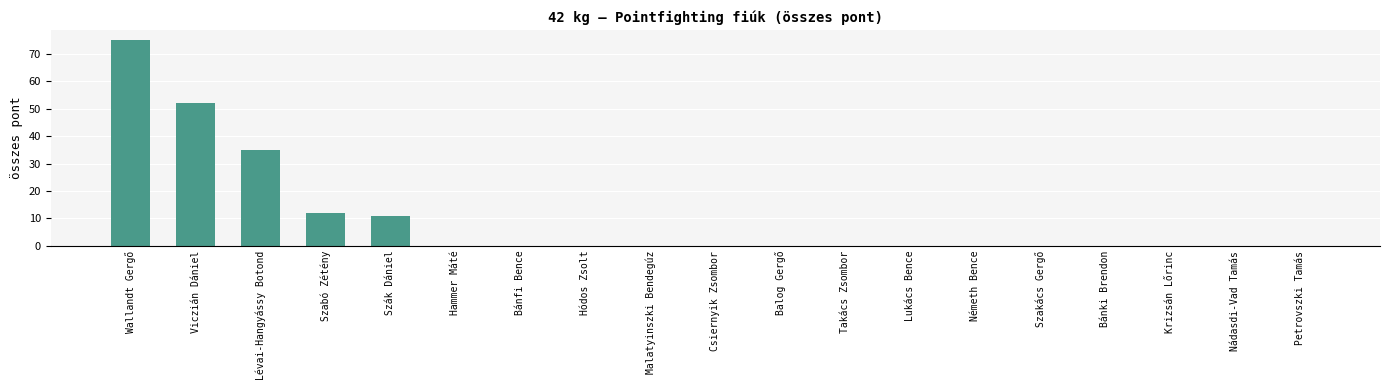

What is the sum of the values at Lévai-Hangyássy Botond and Szakács Gergő?

35